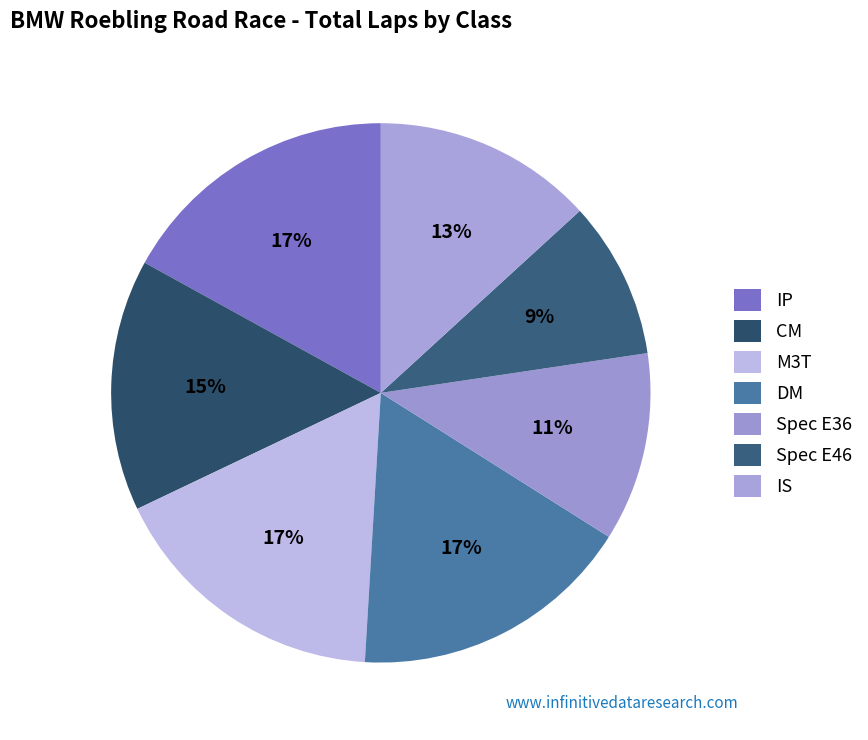

To the nearest percent, what portion does Spec E36 represent?

11%